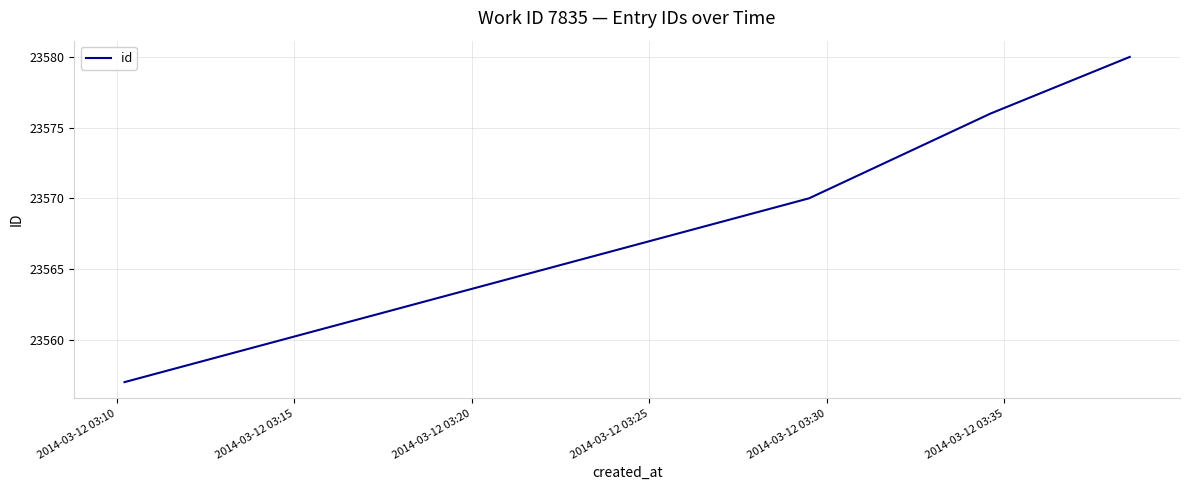

True or false: there are more than 1 points higher than both neighbors.

False